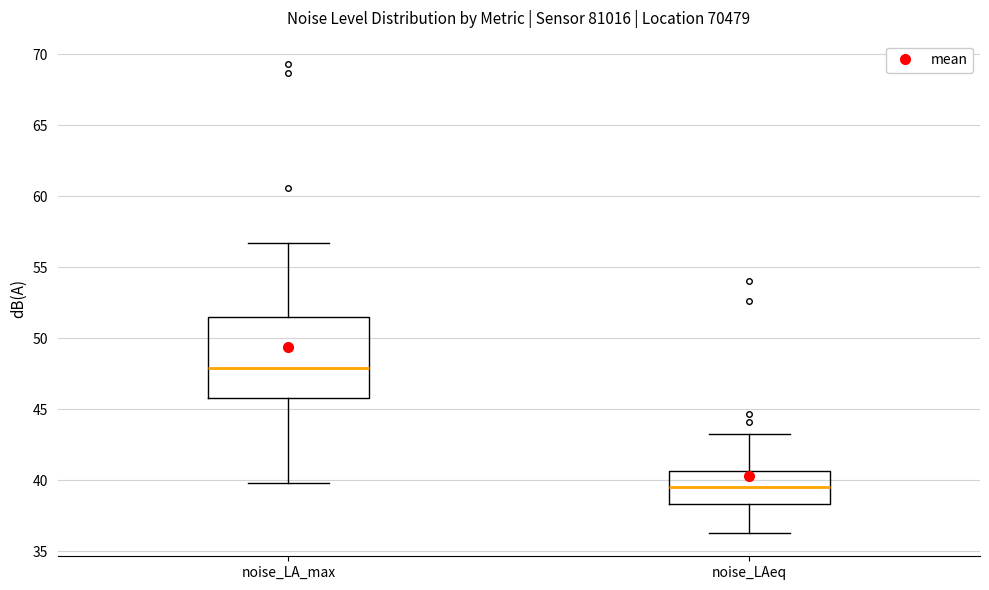

Comparing the boxes themselves (not the whiskers), which one is the tallest?

noise_LA_max